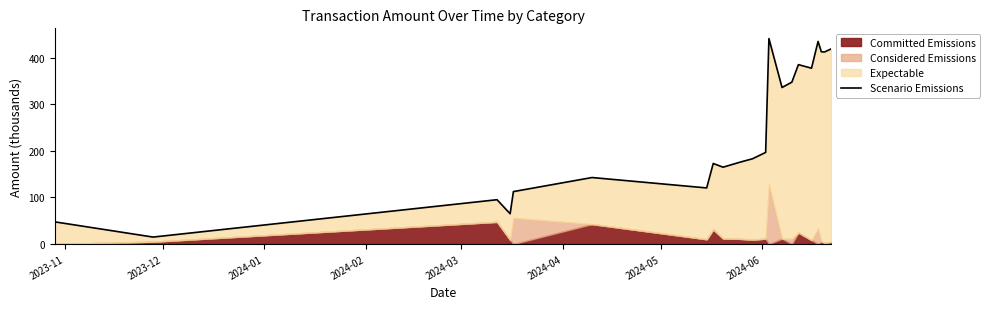

What is the average value?

240.6